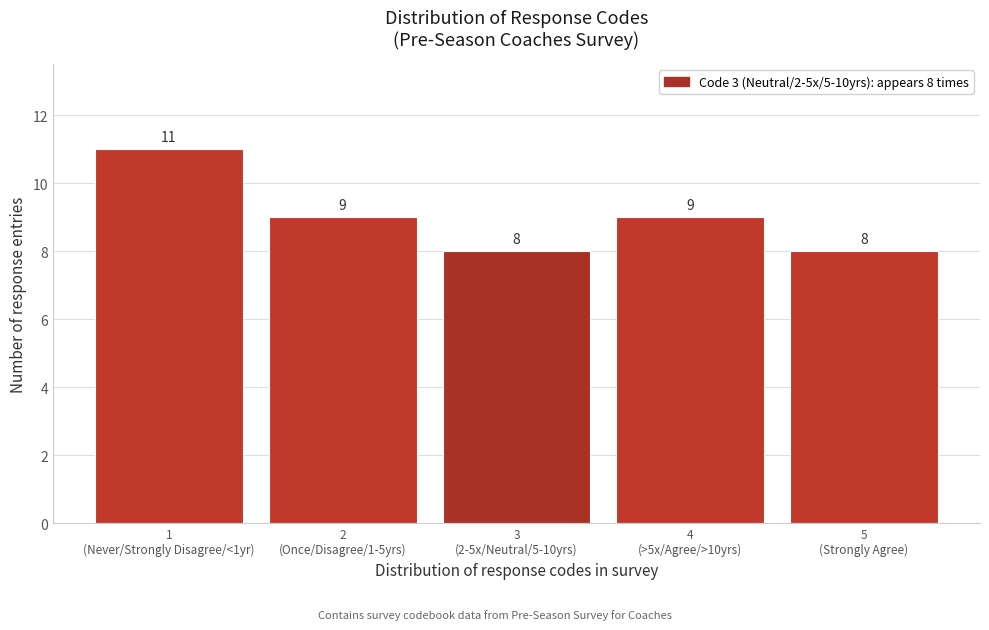

Reading right to left, what are all the values shown in this chart?

8	9	8	9	11